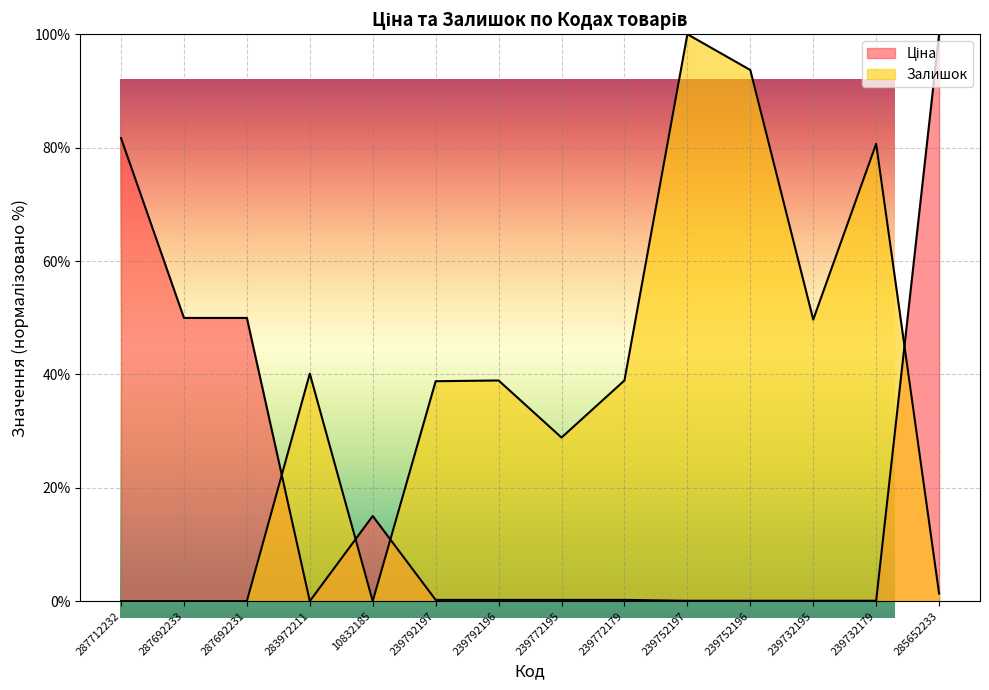

Which series has the widest spread of values?

Ціна